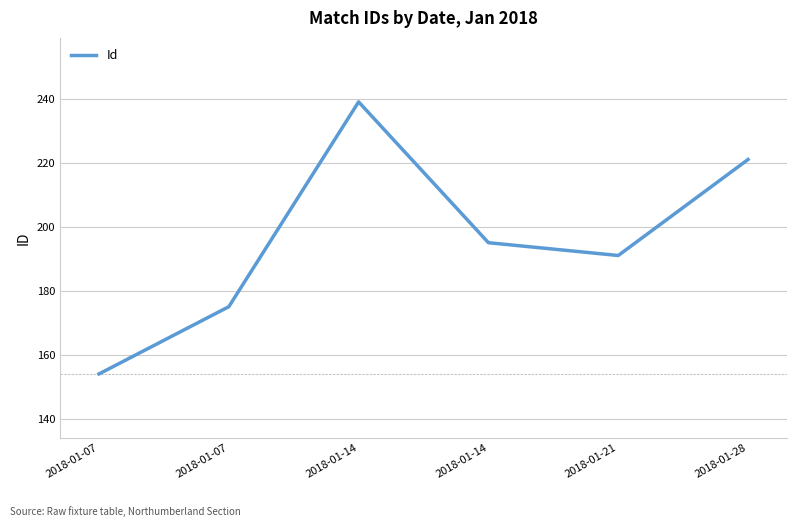

Which has a higher value, 2018-01-14 or 2018-01-14?

2018-01-14